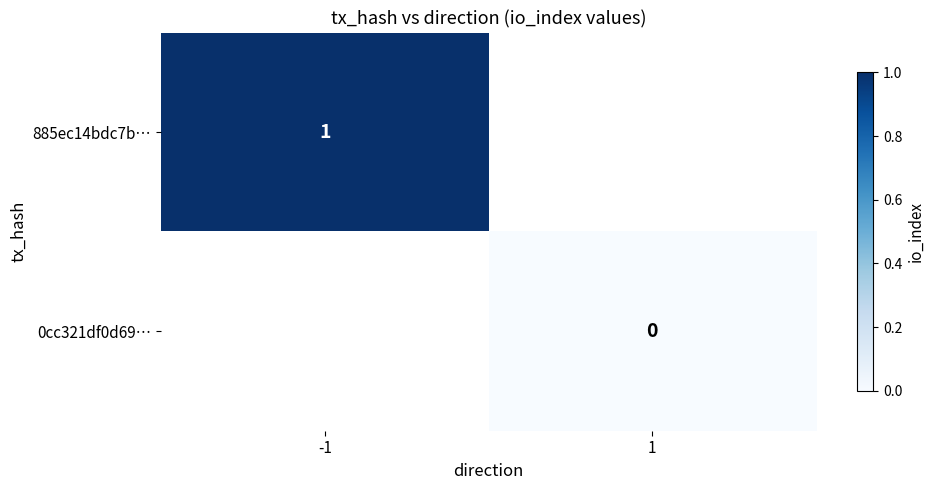

The 885ec14bdc7b… series shows 0 at -1. True or false?

False